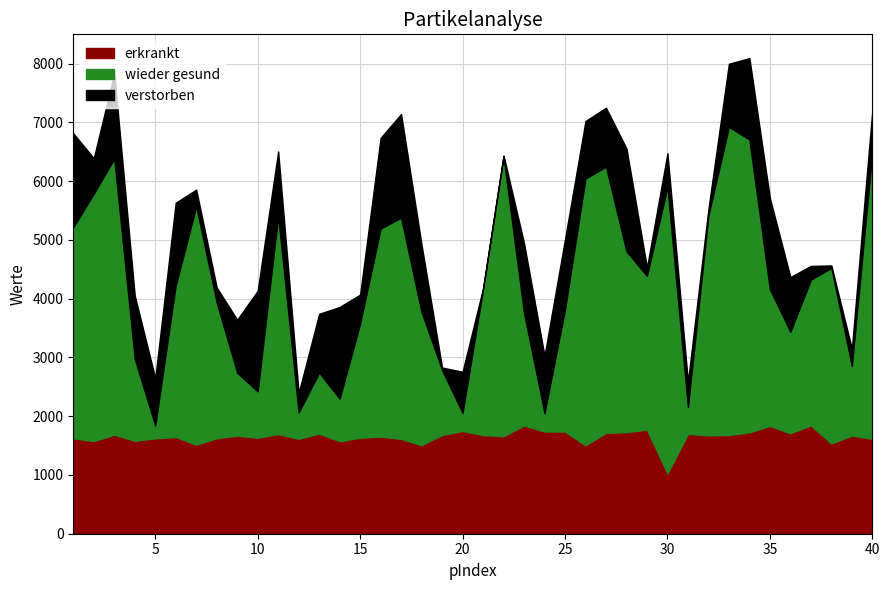

True or false: erkrankt and verstorben intersect in this chart.

False